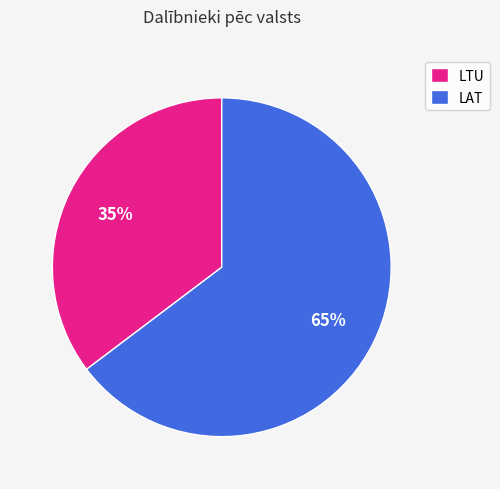

What is the ratio of the value at LTU to the value at LAT?

0.5